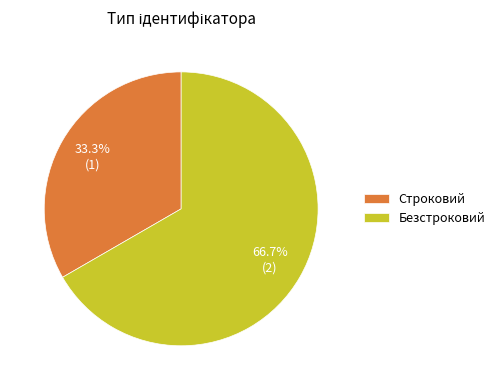

What is the largest slice in the pie chart?

Безстроковий